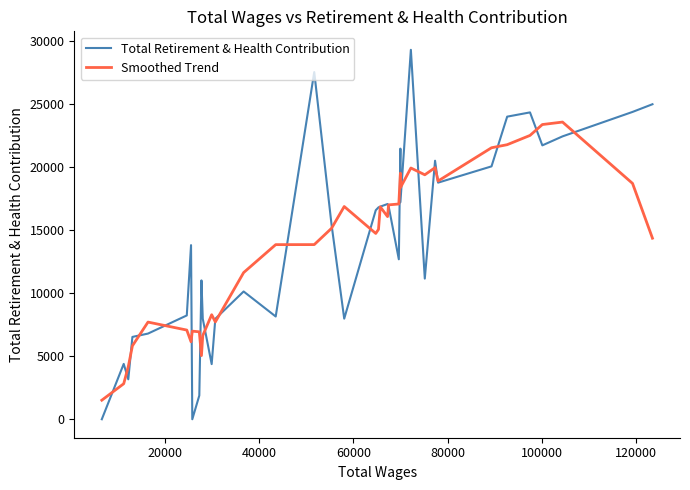

In Smoothed Trend, how many points are higher than both neighbors (excluding endpoints)?

9